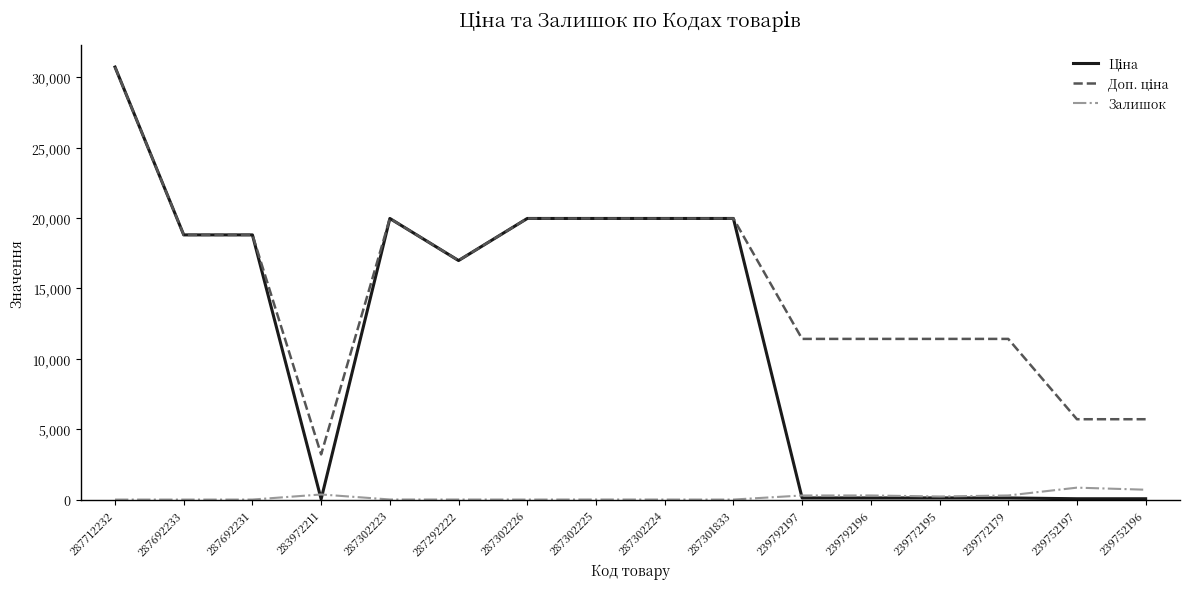

What is the total value across all series at 287692231?

37593.6